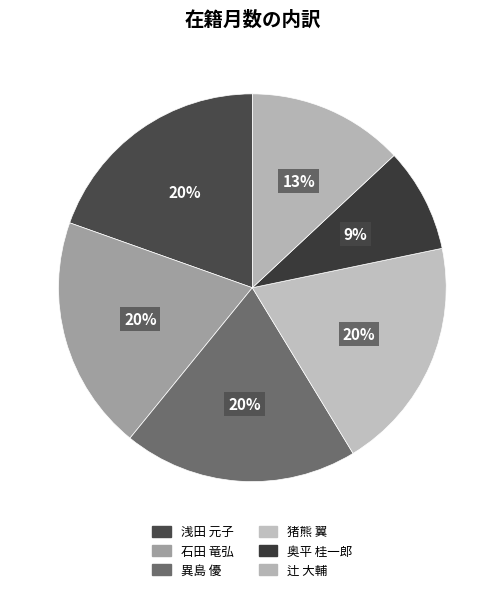

How many slices are in this pie chart?

6